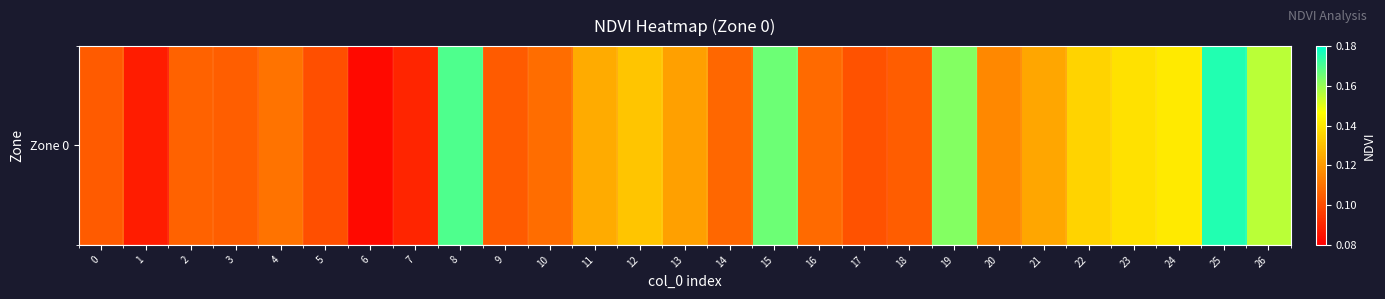

Which category has the highest value across all series?

25